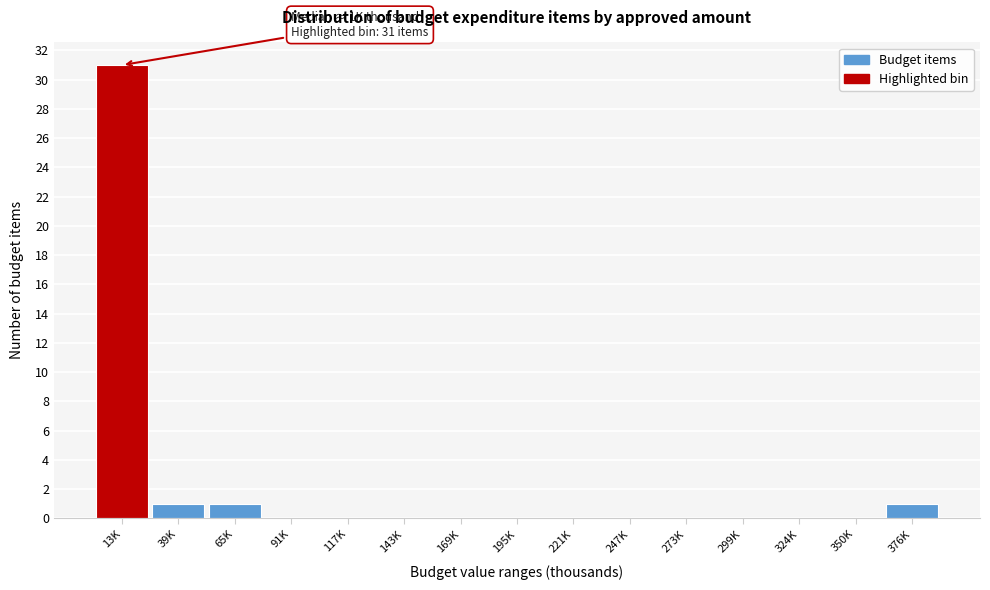

Reading left to right, transcribe all the data shown in this chart.

13K=31	39K=1	65K=1	91K=0	117K=0	143K=0	169K=0	195K=0	221K=0	247K=0	273K=0	299K=0	324K=0	350K=0	376K=1